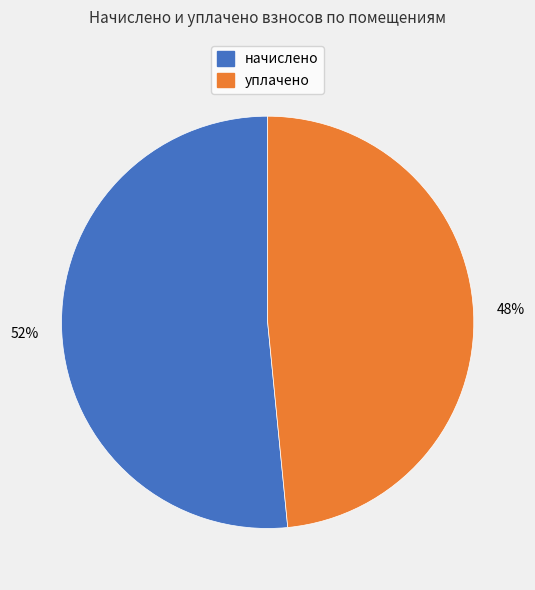

Do начислено and уплачено together represent more than half of the pie?

Yes